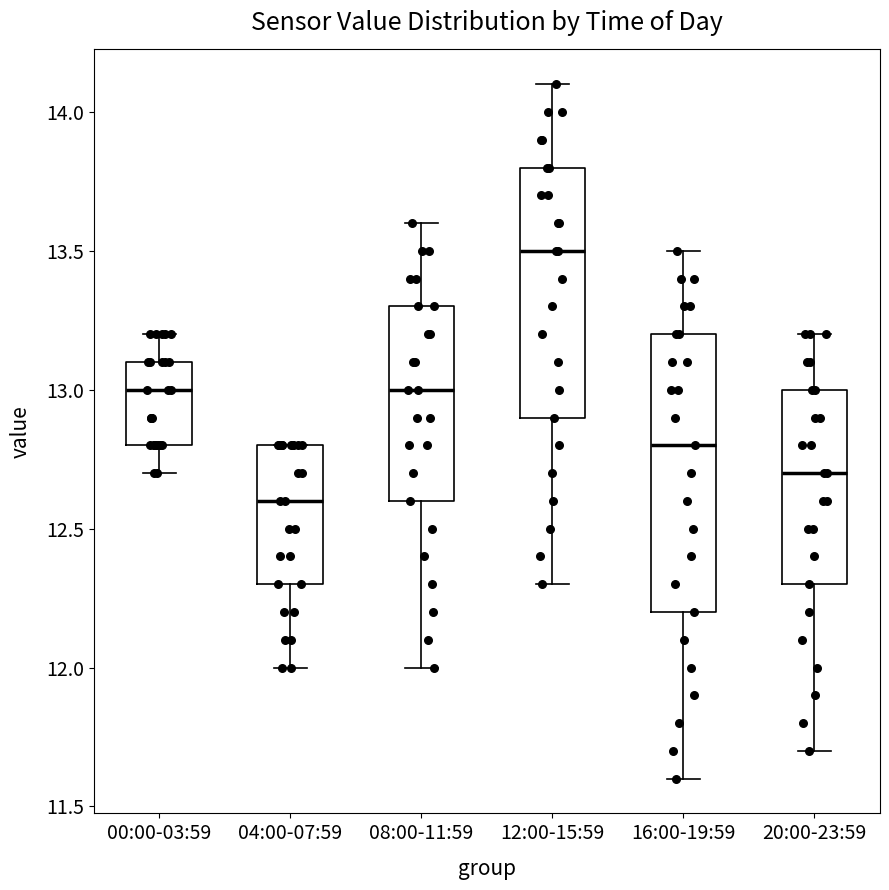

Which box is the tallest, from its lower edge to its upper edge?

16:00-19:59